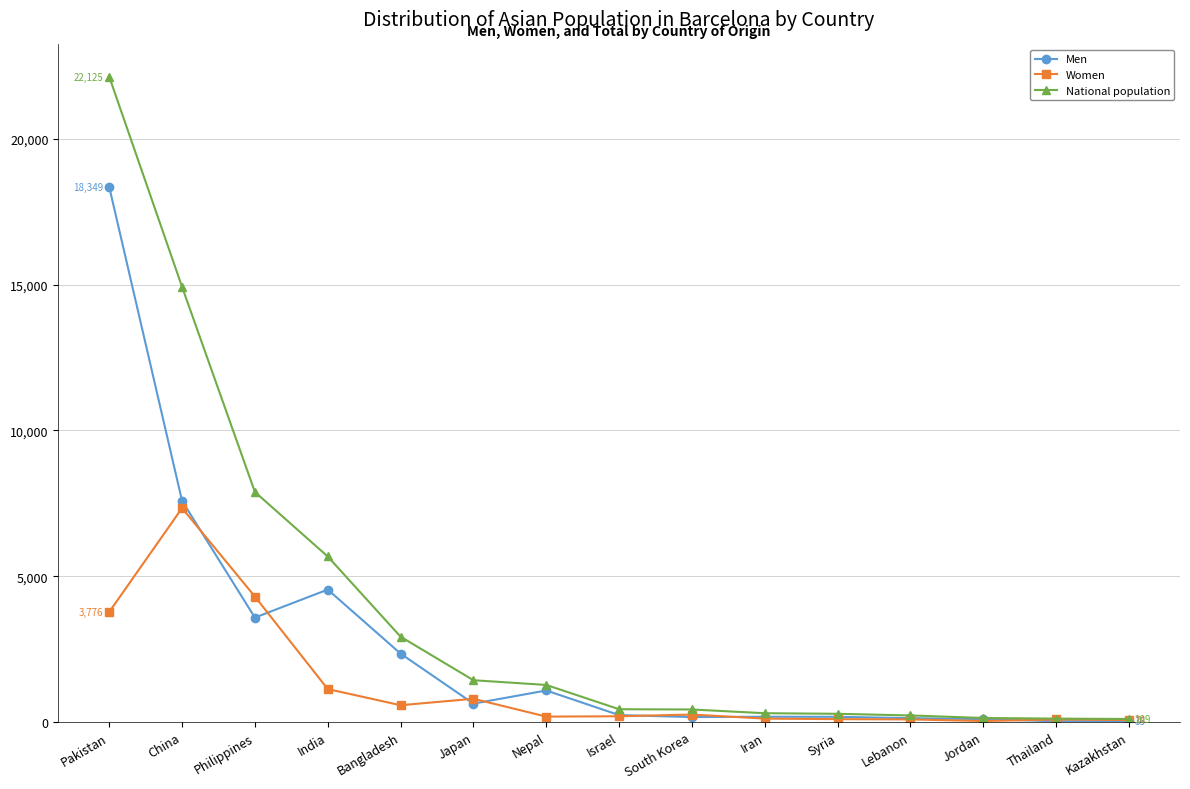

What position from the left is Nepal?

7